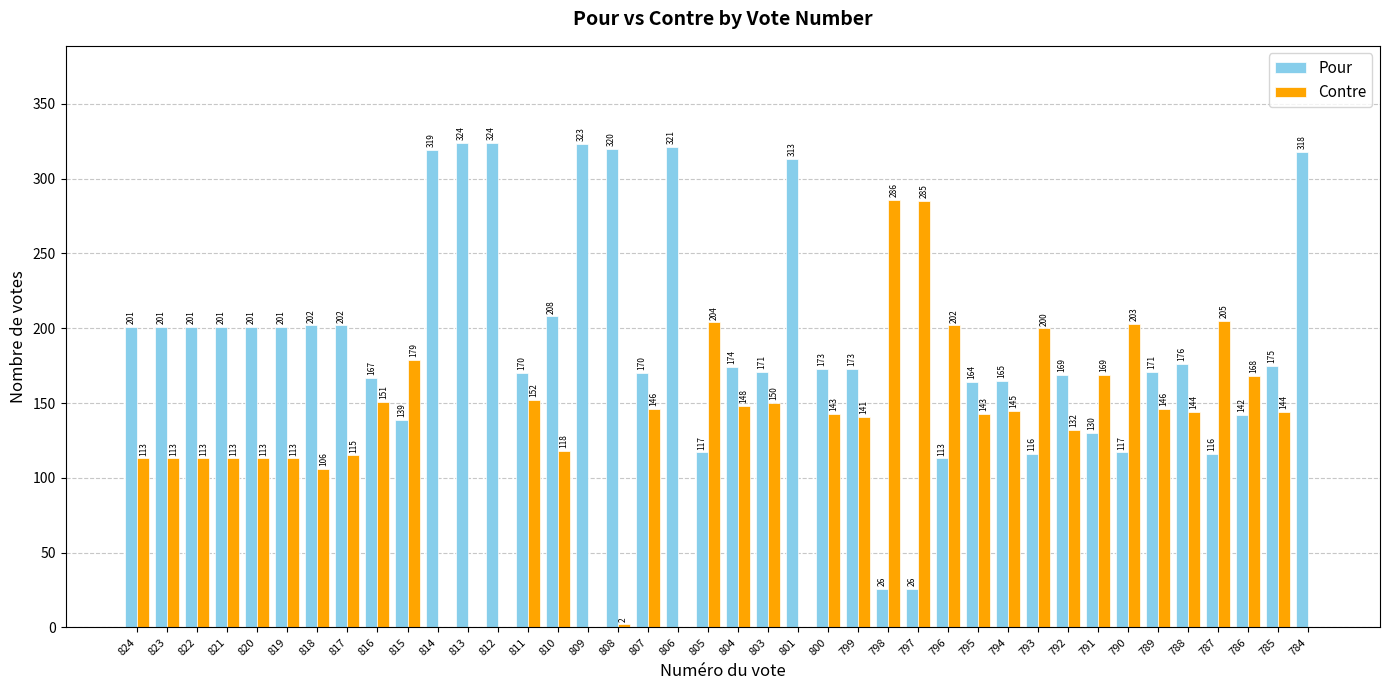

What is the maximum value for Contre?

286